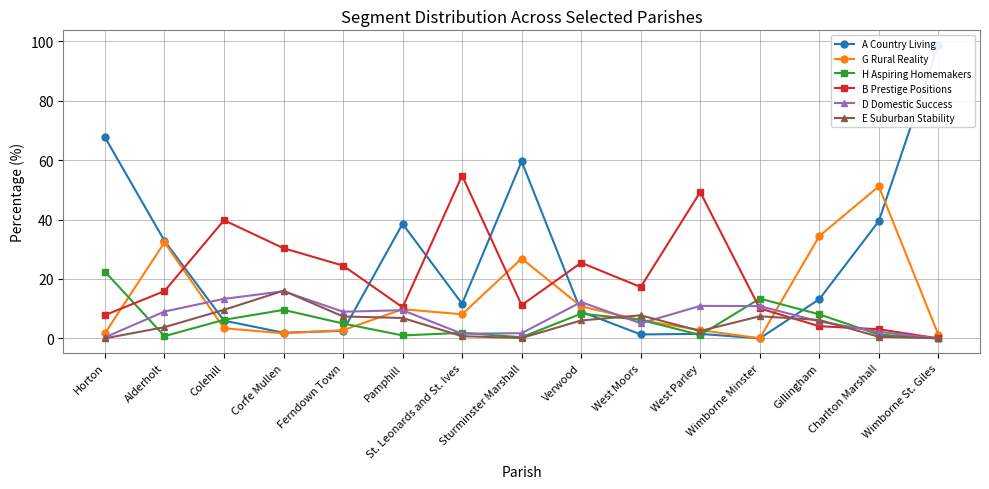

True or false: A Country Living has more than 1 interior local peaks.

True